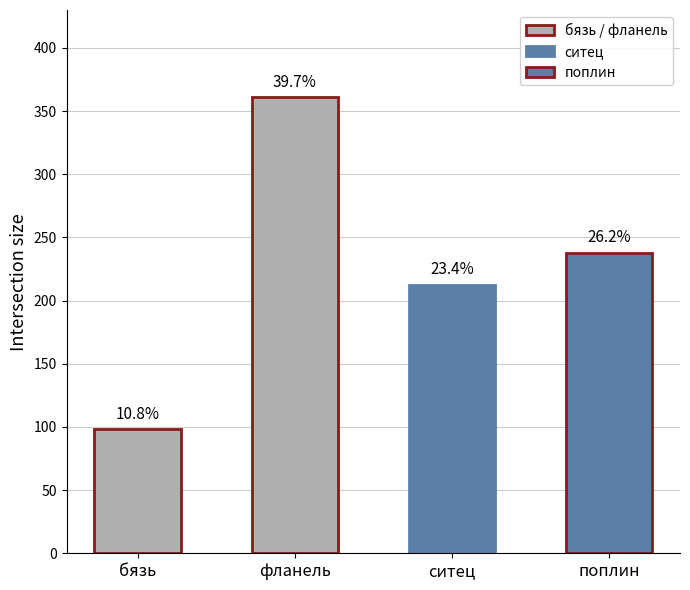

How many bars are there in total?

4